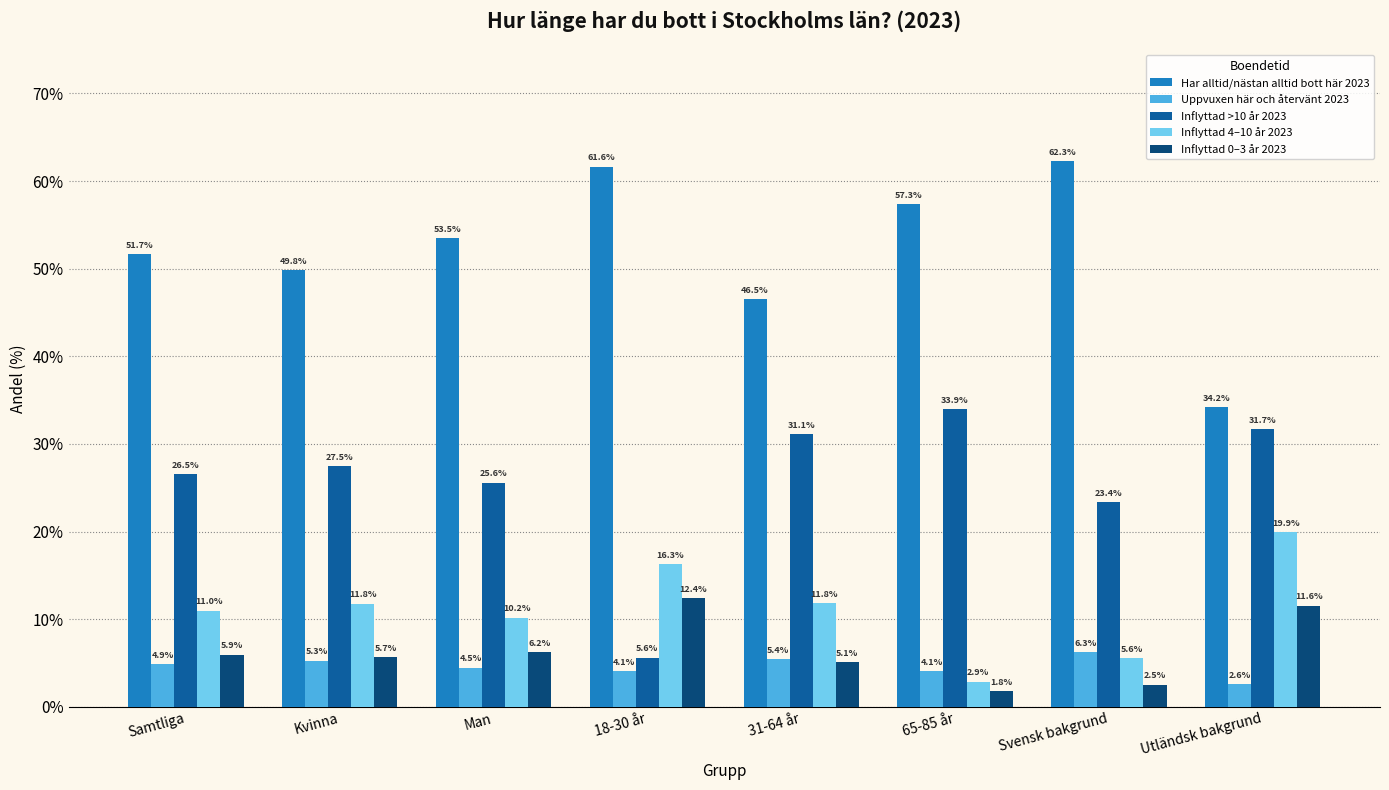

Which category has the highest value across all series?

Svensk bakgrund